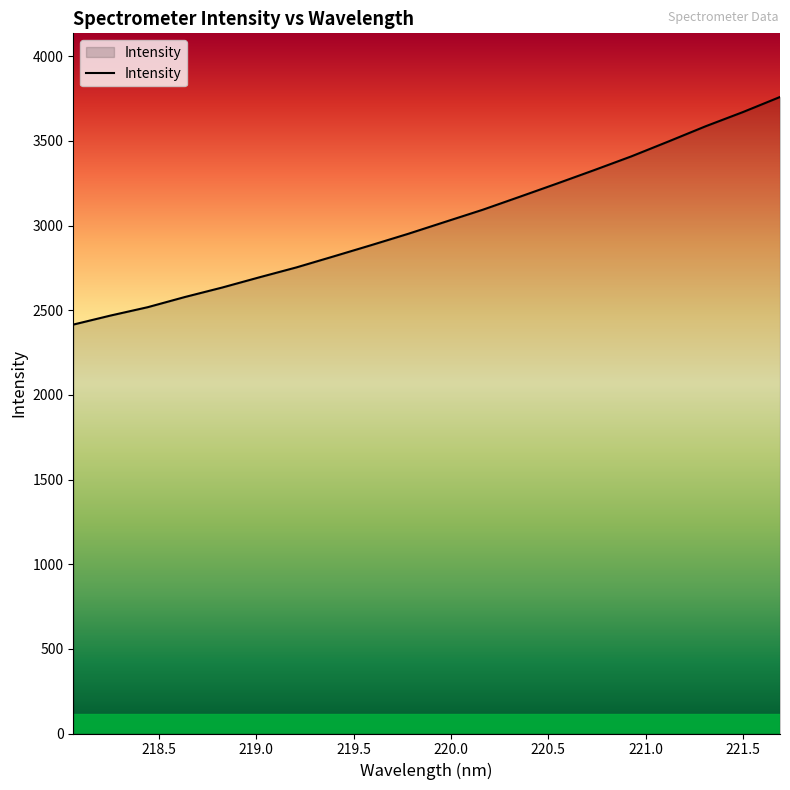

Reading left to right, extract all data points from this chart.

2415.2	2468.5	2517.9	2578.1	2633.9	2694.4	2753.2	2818.2	2884.0	2951.3	3022.4	3093.2	3170.2	3248.0	3327.4	3408.7	3496.8	3586.6	3670.2	3759.5